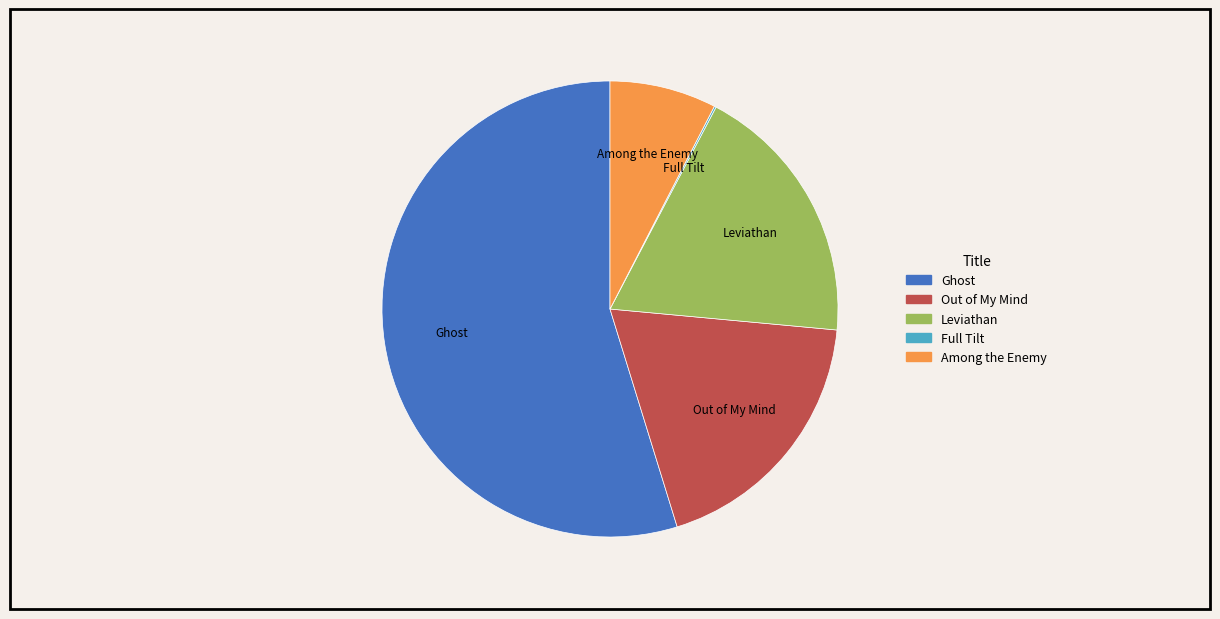

What is the ratio of the value at Among the Enemy to the value at Out of My Mind?

0.4